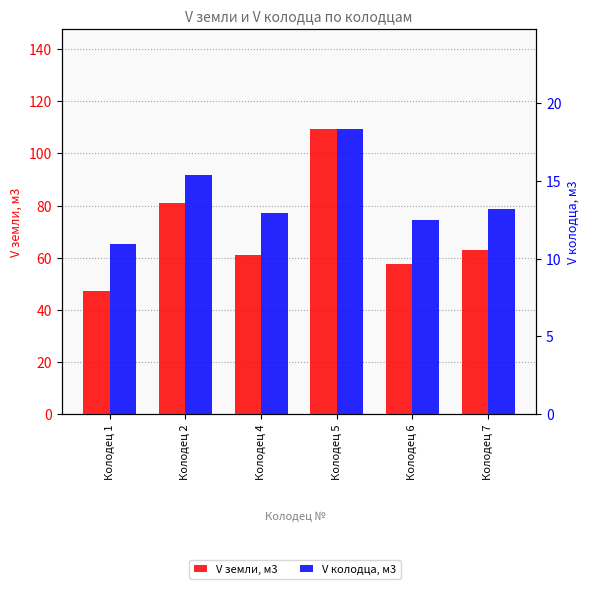

Reading left to right, list all the values displayed in this chart.

V земли, м3: 47.2	81.1	61.0	109.4	57.7	63.1
V колодца, м3: 10.9	15.4	12.9	18.4	12.5	13.2